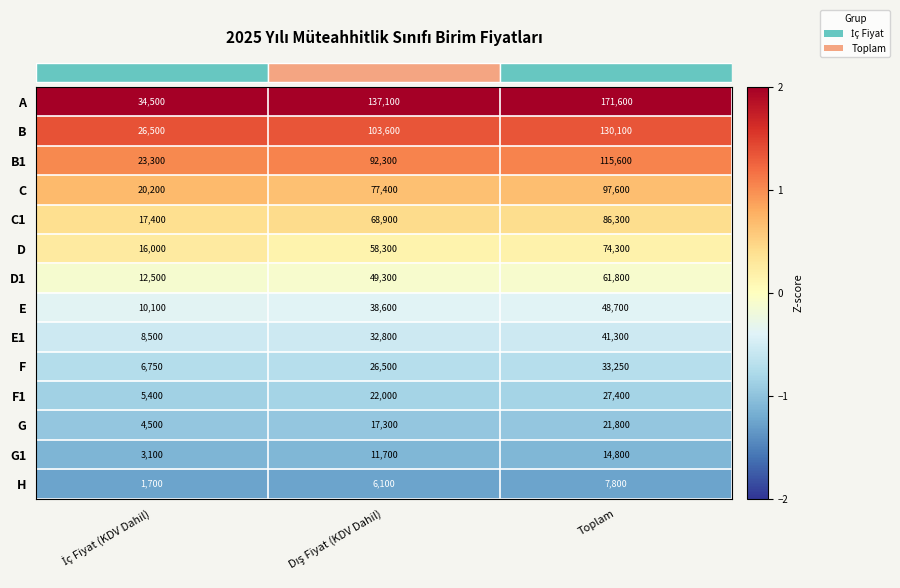

Count the E1 values in the range 8500 to 41300.

3